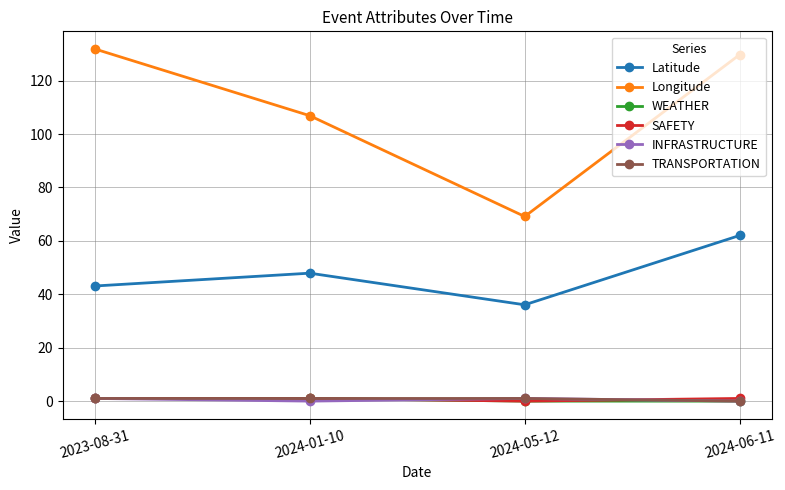

True or false: Latitude and INFRASTRUCTURE intersect in this chart.

False